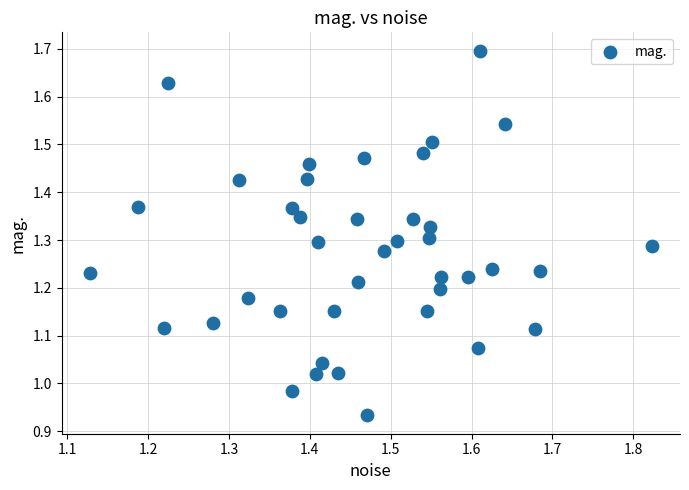

What is the range of Y values (max minus min)?

0.8